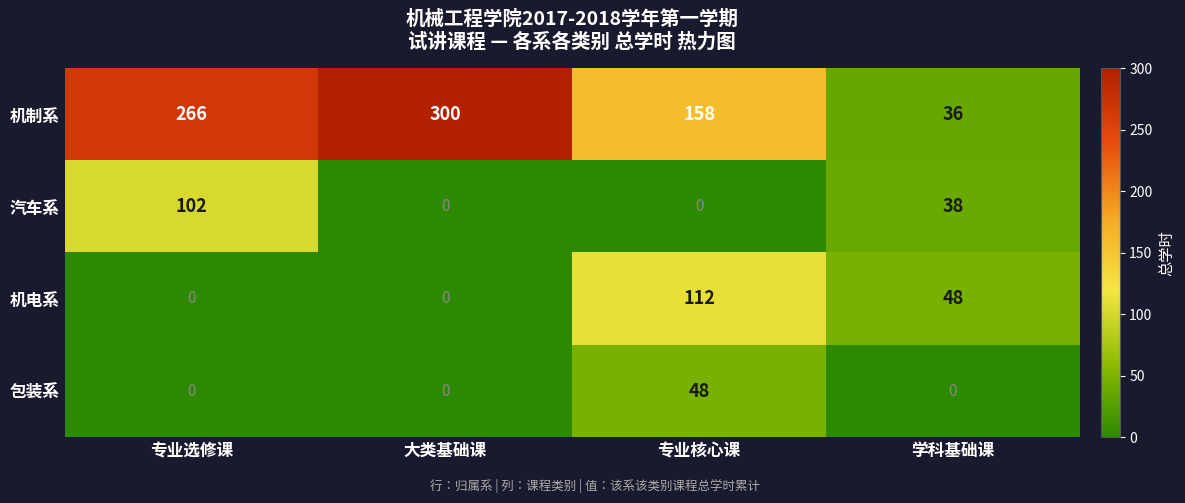

The 机电系 series shows 0 at 大类基础课. True or false?

True